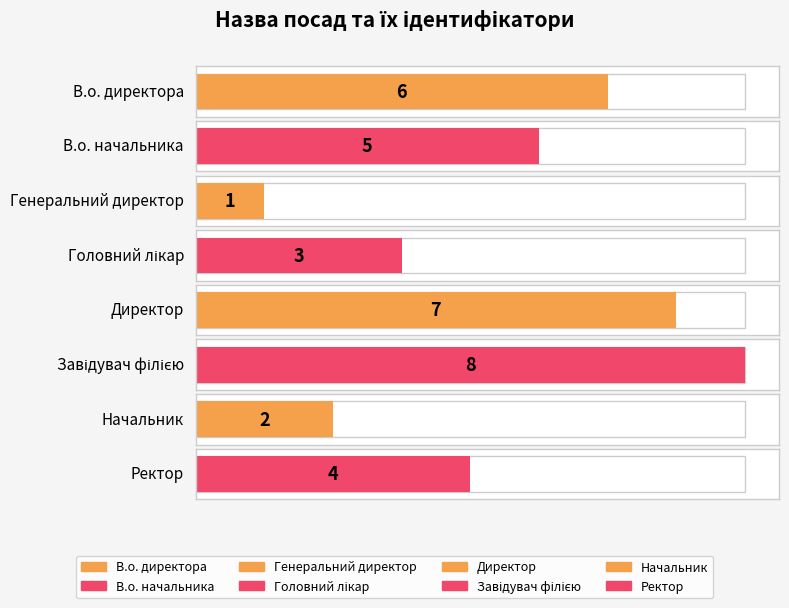

Count the number of categories in the chart.

8